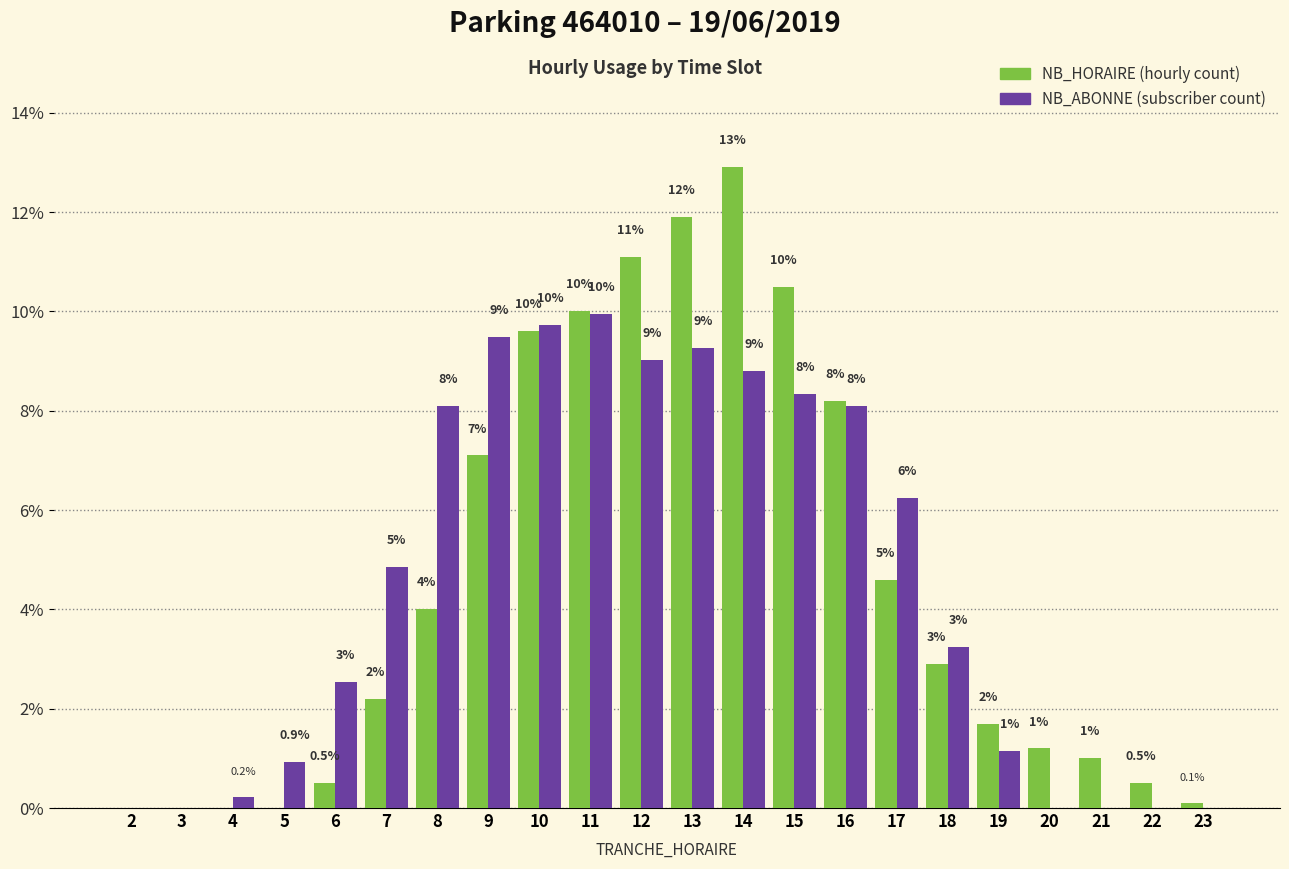

Which category has the highest value across all series?

14